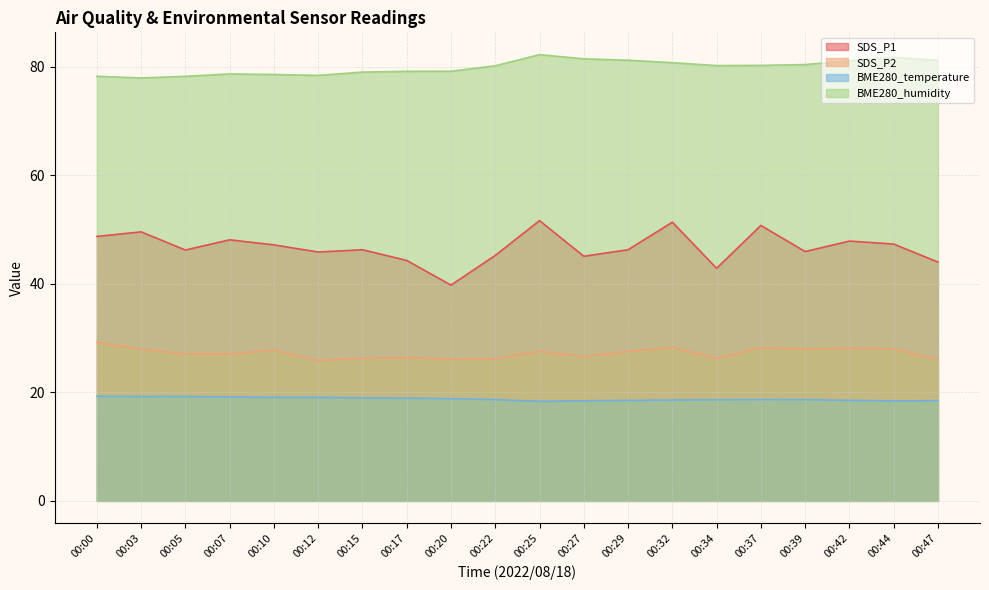

True or false: SDS_P2 and SDS_P1 cross at least once.

False